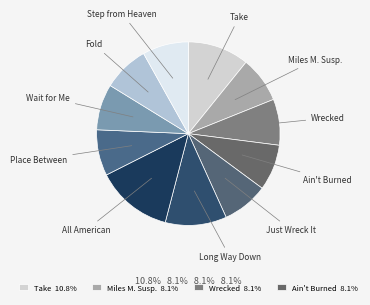

How many slices are in this pie chart?

11